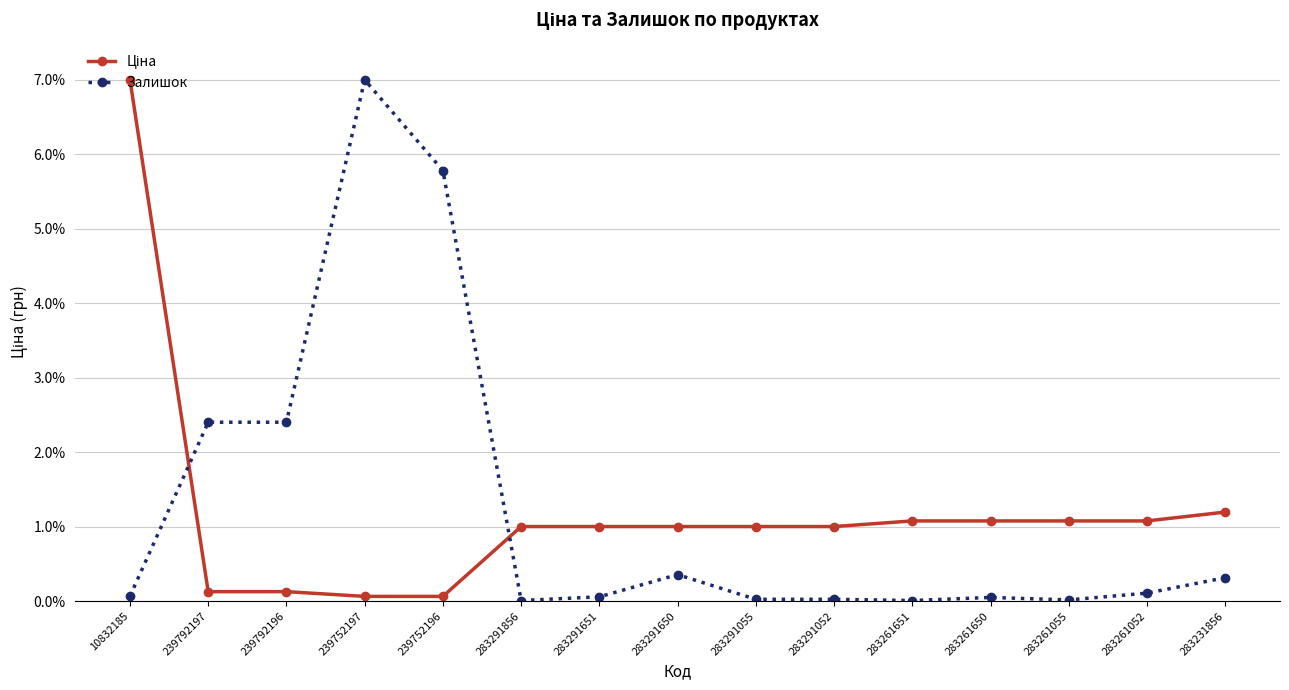

What is the greatest value displayed?

7.0